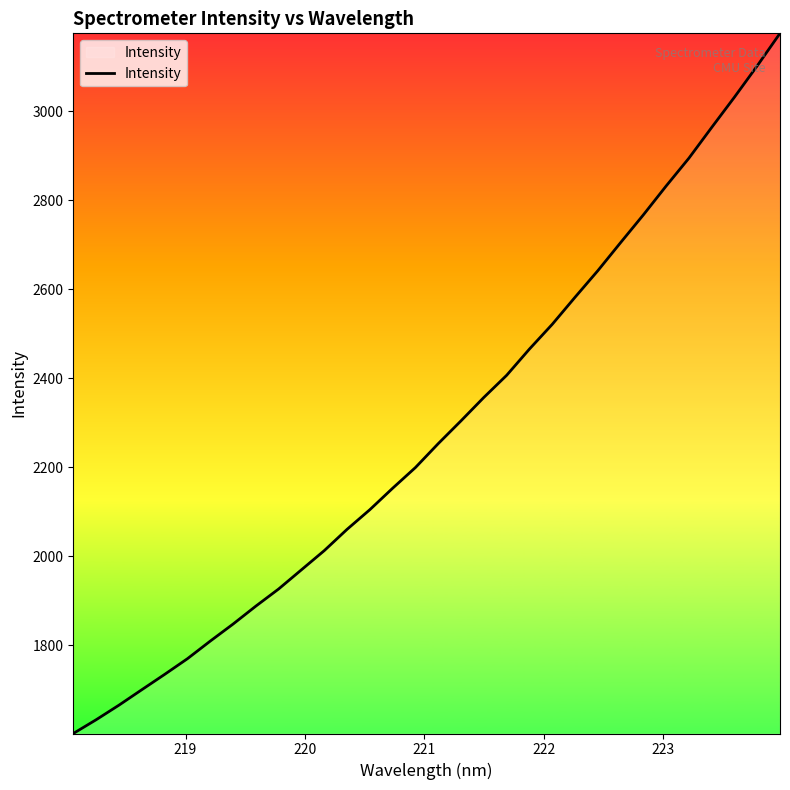

What is the maximum value shown in the chart?

3175.2